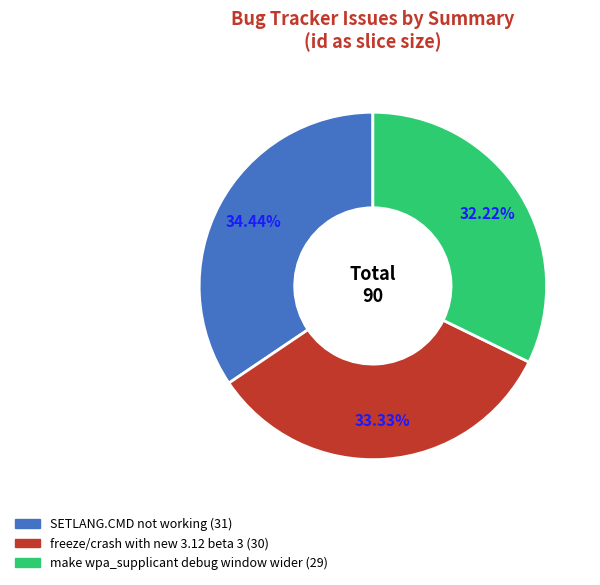

Is it true that make wpa_supplicant debug window wider is 22% of the pie?

False